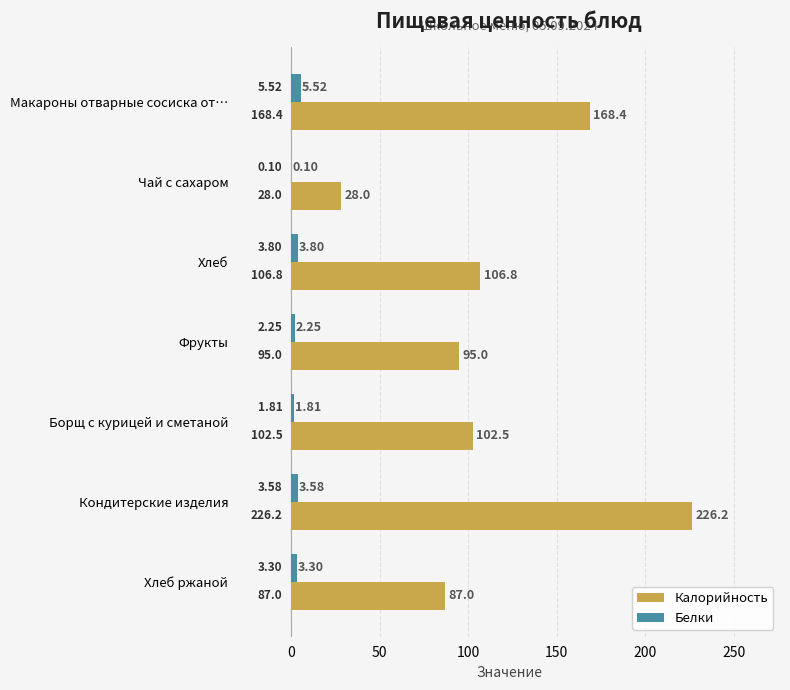

What is the sum of the Калорийность values at Фрукты and Борщ с курицей и сметаной?

197.5